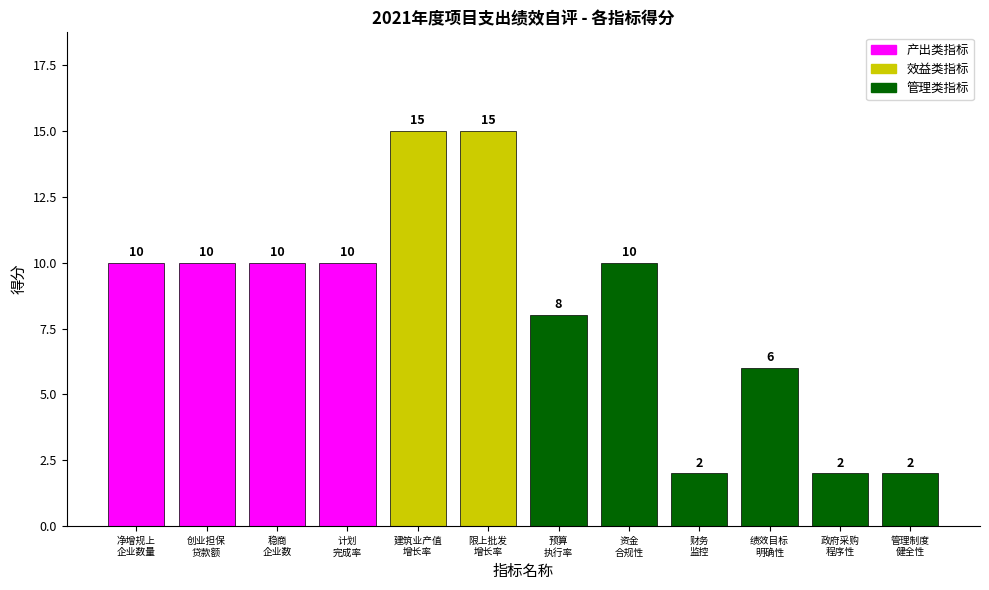

The value at 管理制度
健全性 is 1. True or false?

False